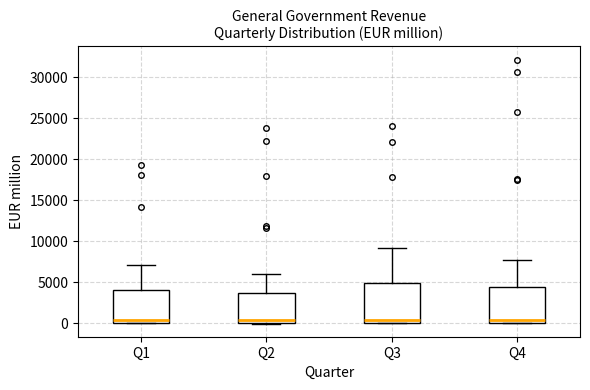

Where does the upper whisker of the box for Q4 end on the y-axis? The values are not printed on the chart, so give them approximately, as read against the axis.

7500